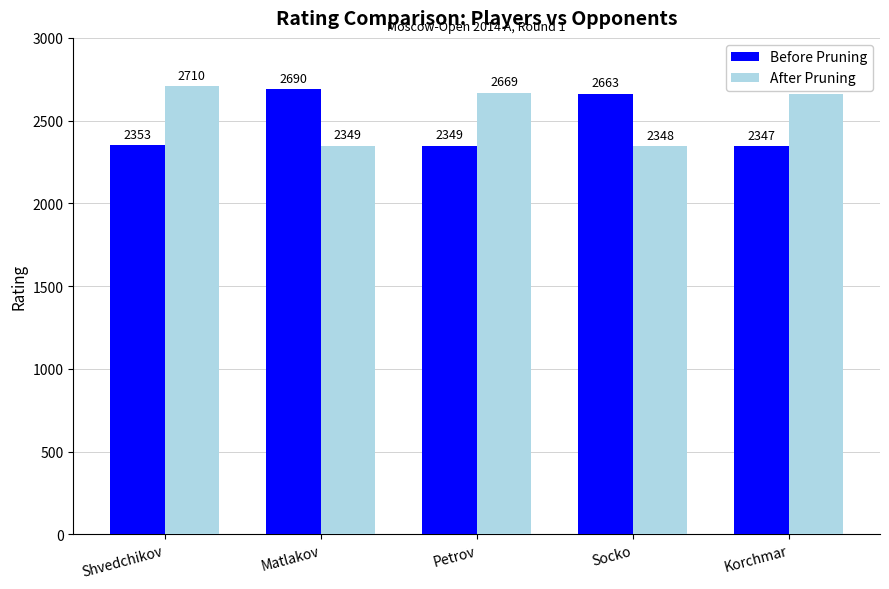

How many series are shown in this chart?

2